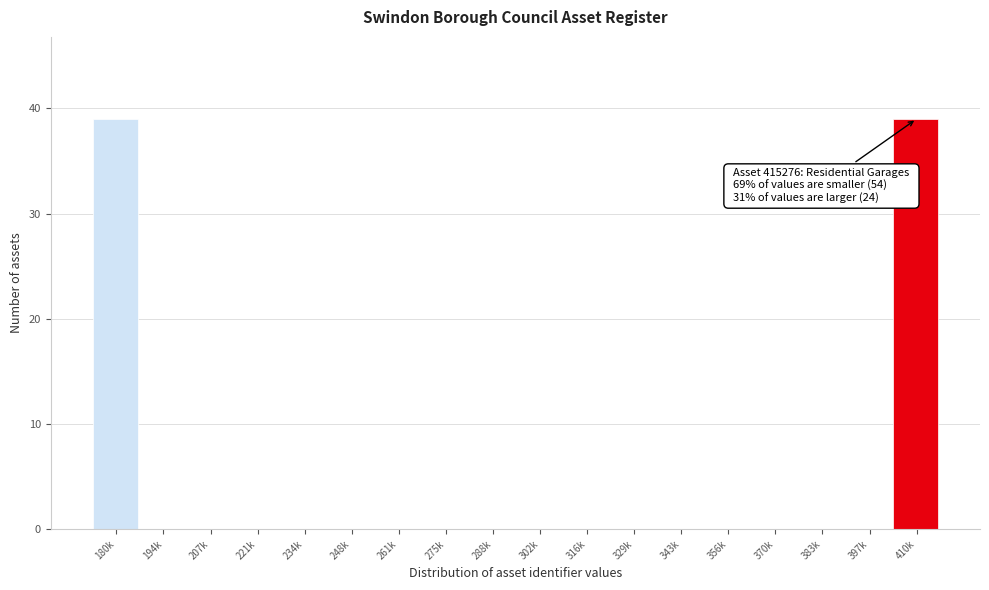

Reading left to right, extract all data points from this chart.

180k=39	194k=0	207k=0	221k=0	234k=0	248k=0	261k=0	275k=0	288k=0	302k=0	316k=0	329k=0	343k=0	356k=0	370k=0	383k=0	397k=0	410k=39